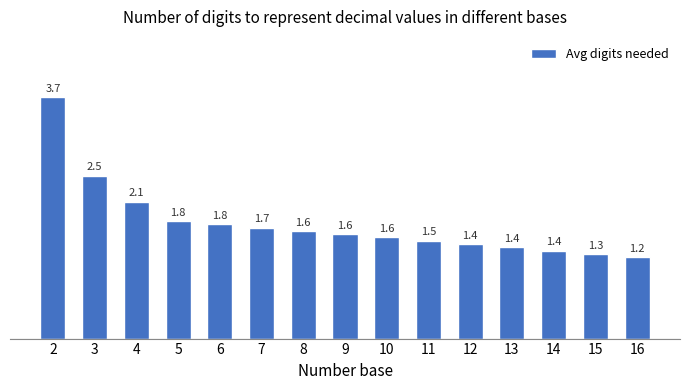

What is the average value?

1.8